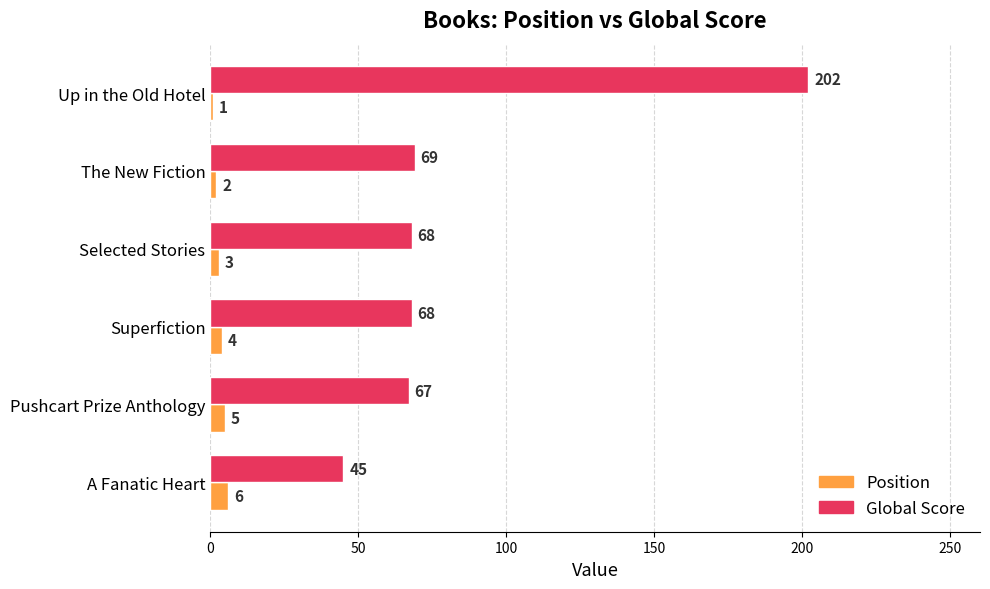

Which series has the largest total across all categories?

Global Score